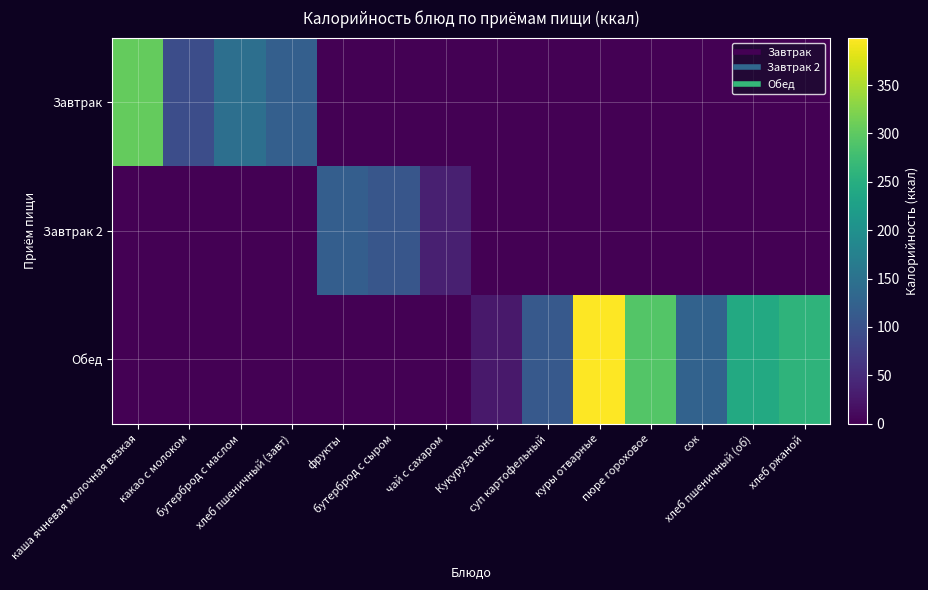

Reading left to right, transcribe all the data shown in this chart.

Завтрак: каша ячневая молочная вязкая=305	какао с молоком=94	бутерброд с маслом=146	хлеб пшеничный (завт)=121	фрукты=0	бутерброд с сыром=0	чай с сахаром=0	Кукуруза конс=0	суп картофельный=0	куры отварные=0	пюре гороховое=0	сок=0	хлеб пшеничный (об)=0	хлеб ржаной=0
Завтрак 2: каша ячневая молочная вязкая=0	какао с молоком=0	бутерброд с маслом=0	хлеб пшеничный (завт)=0	фрукты=120	бутерброд с сыром=107	чай с сахаром=35	Кукуруза конс=0	суп картофельный=0	куры отварные=0	пюре гороховое=0	сок=0	хлеб пшеничный (об)=0	хлеб ржаной=0
Обед: каша ячневая молочная вязкая=0	какао с молоком=0	бутерброд с маслом=0	хлеб пшеничный (завт)=0	фрукты=0	бутерброд с сыром=0	чай с сахаром=0	Кукуруза конс=28	суп картофельный=111	куры отварные=399	пюре гороховое=292	сок=125	хлеб пшеничный (об)=242	хлеб ржаной=259